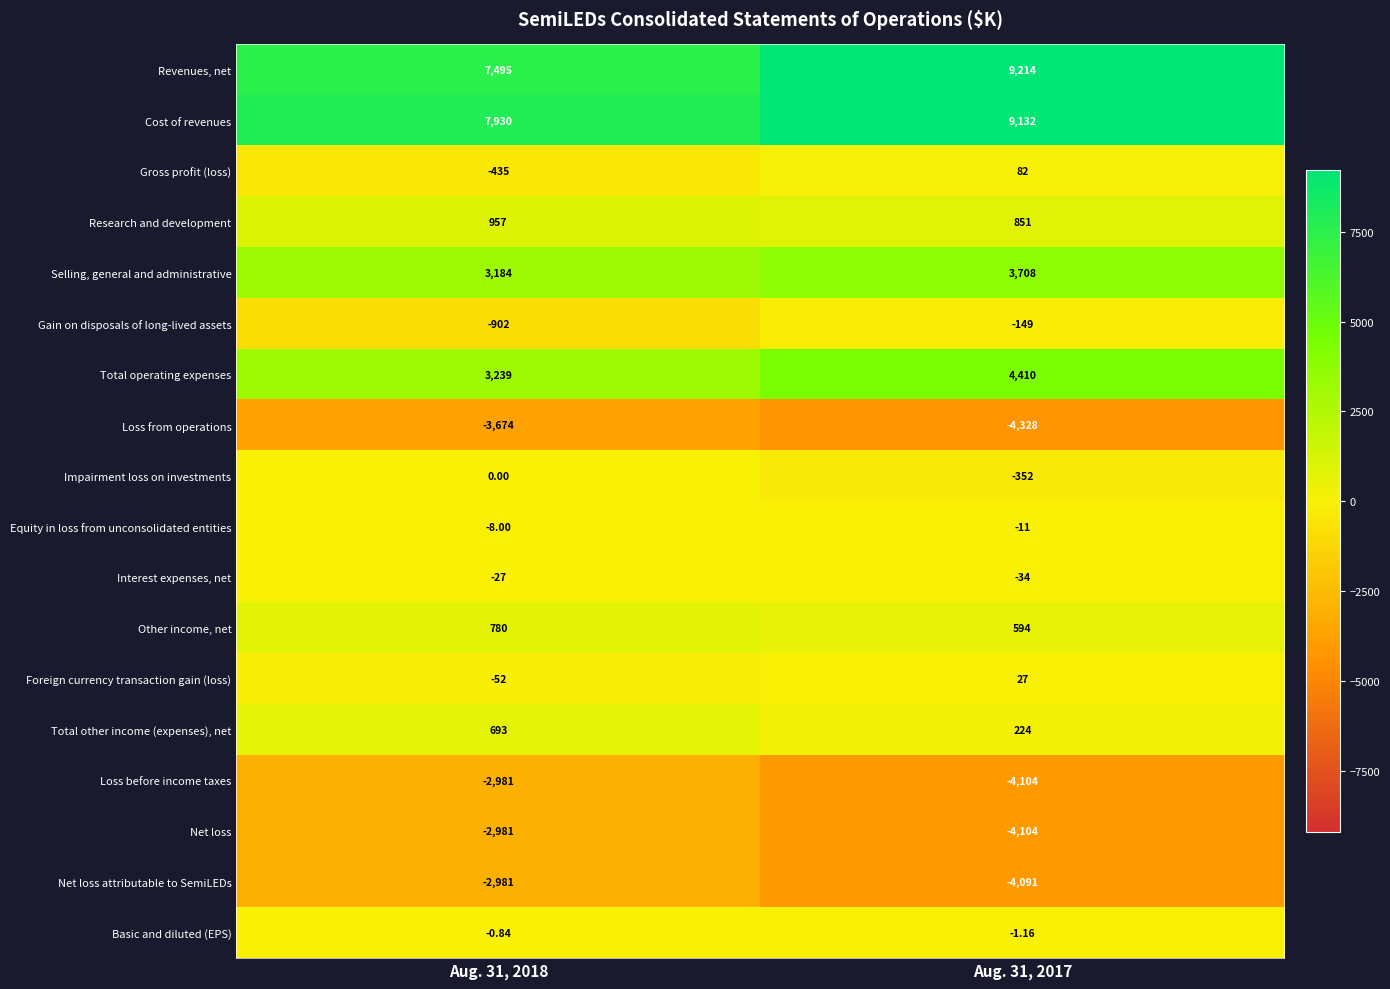

What is the total value across all series at Aug. 31, 2018?

10236.2